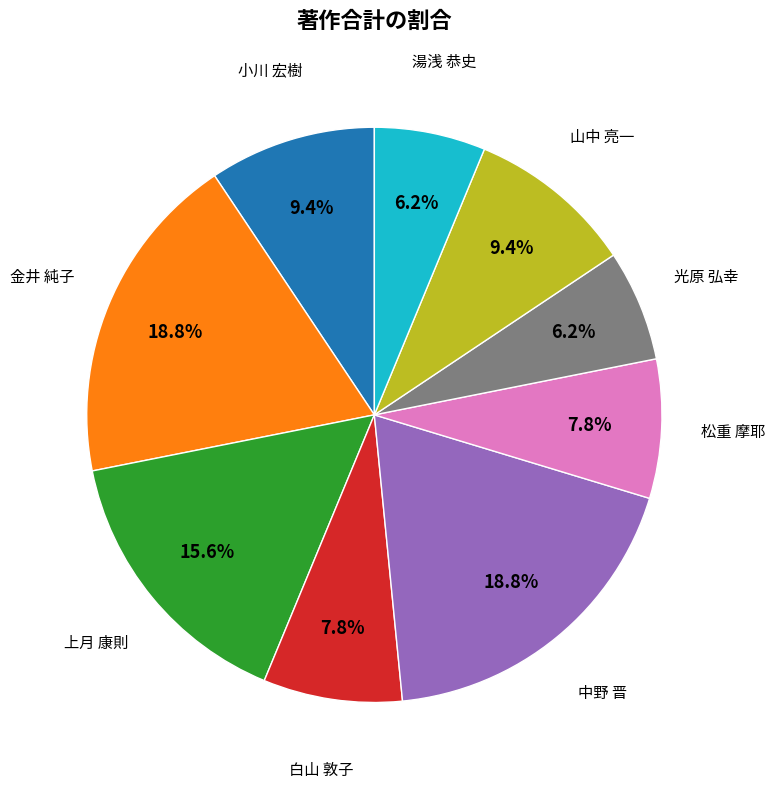

Does 松重 摩耶 account for over 50% of the chart?

No